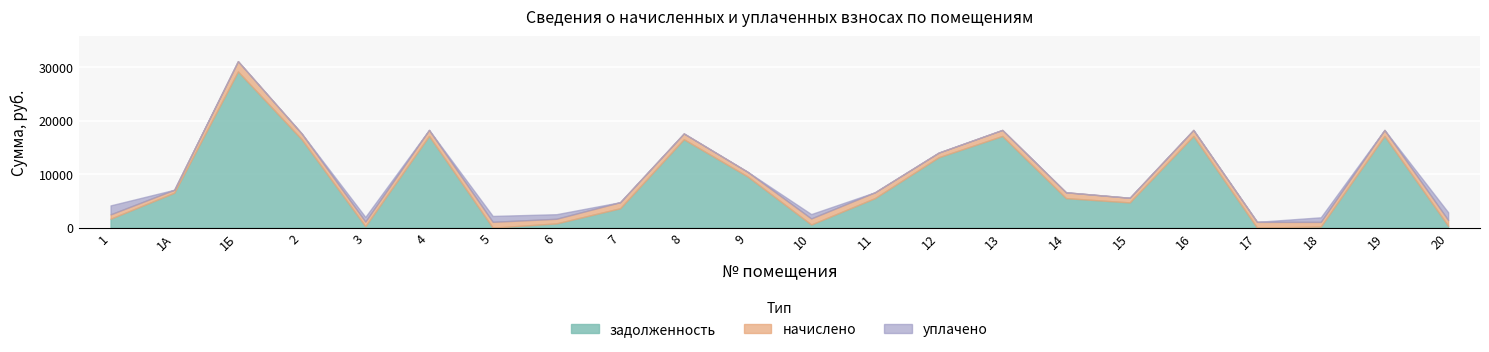

Where is the first local maximum for уплачено?

3